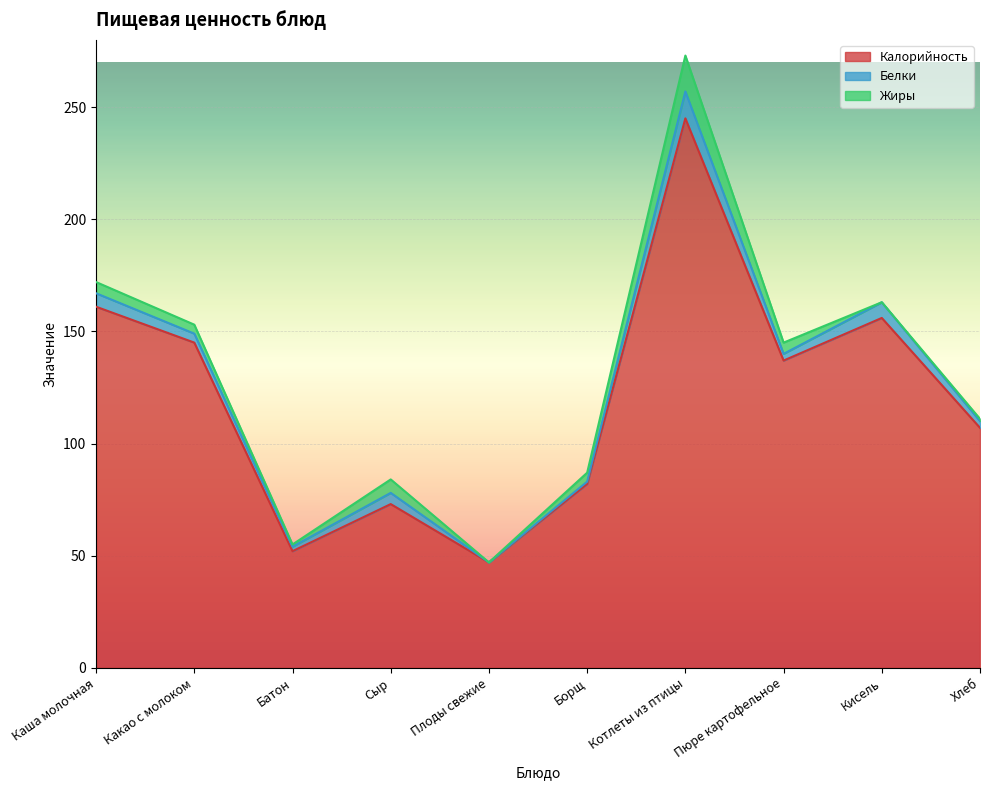

Between Пюре картофельное and Каша молочная, which is larger?

Каша молочная